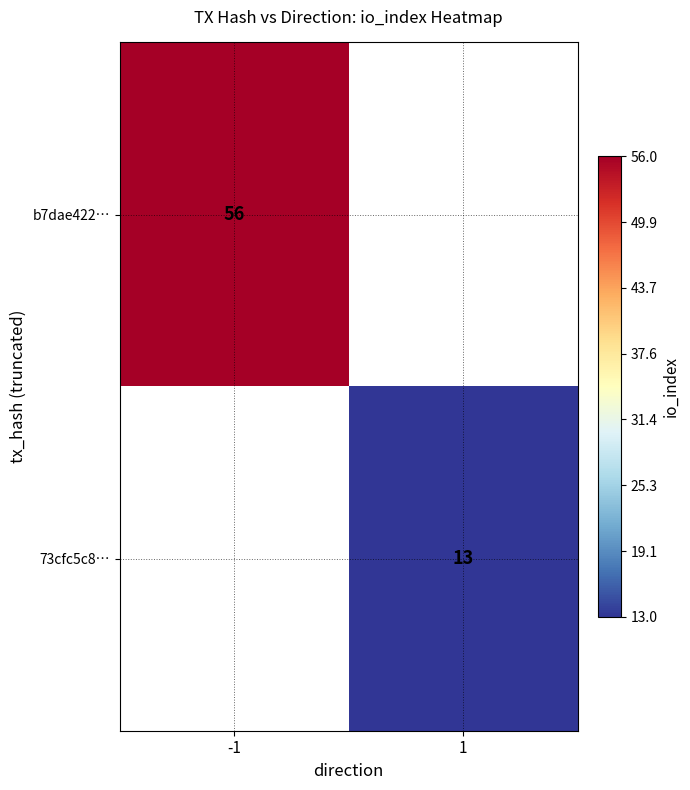

The value of b7dae422… at -1 is 56. True or false?

True